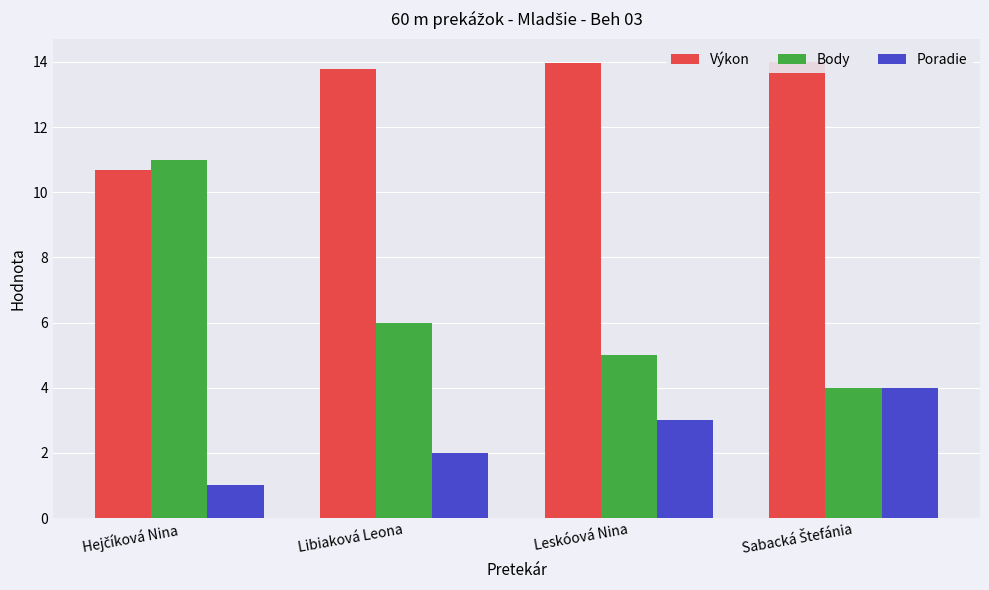

Where does the Výkon series first go above 13?

Libiaková Leona